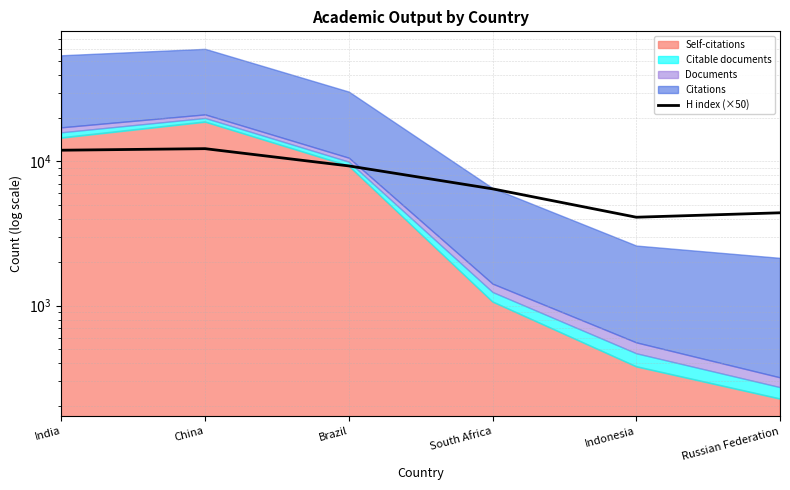

What is the sum of the values at China and Indonesia?

16350